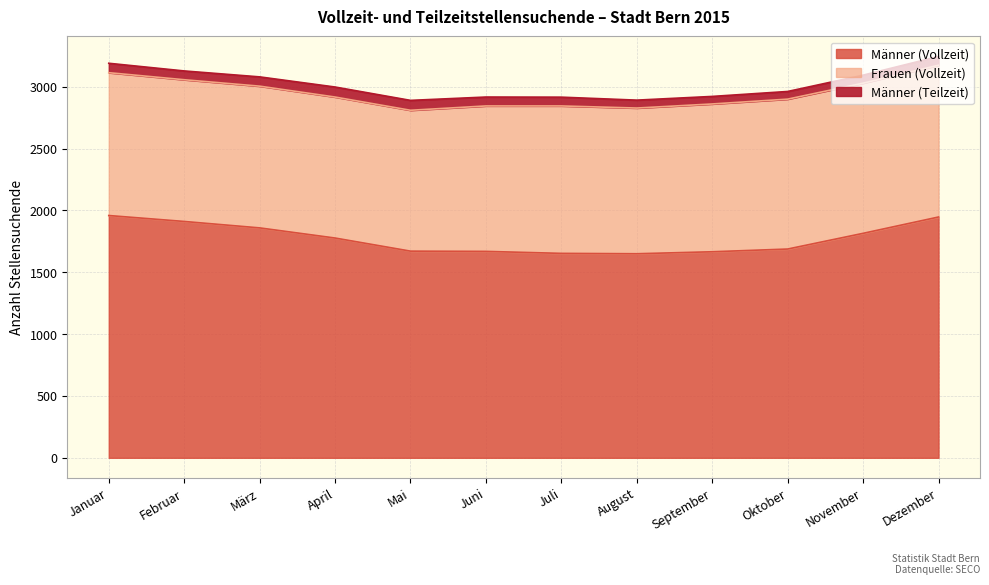

The Männer (Vollzeit) series shows 1653 at Juli. True or false?

True